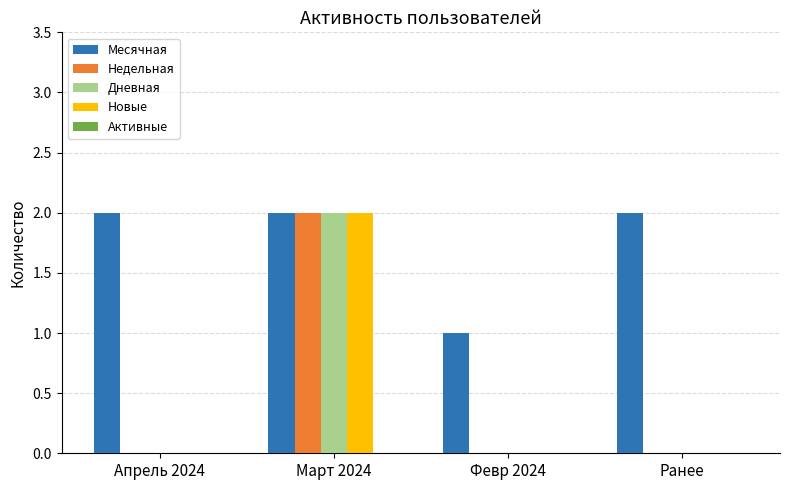

What is the sum of all Месячная values?

7